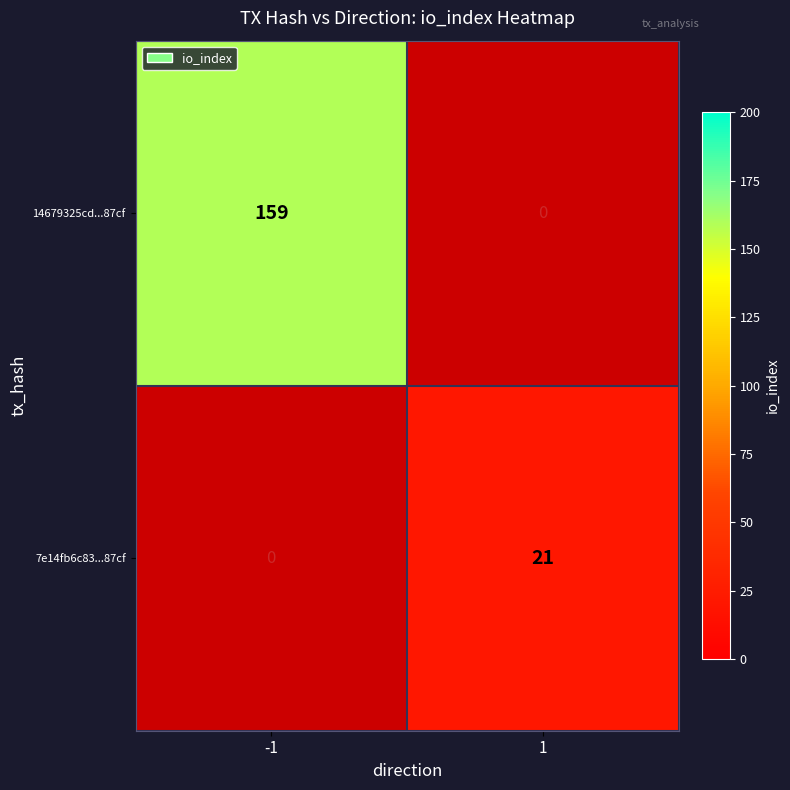

Is it true that 7e14fb6c83...87cf equals 21 at 1?

True